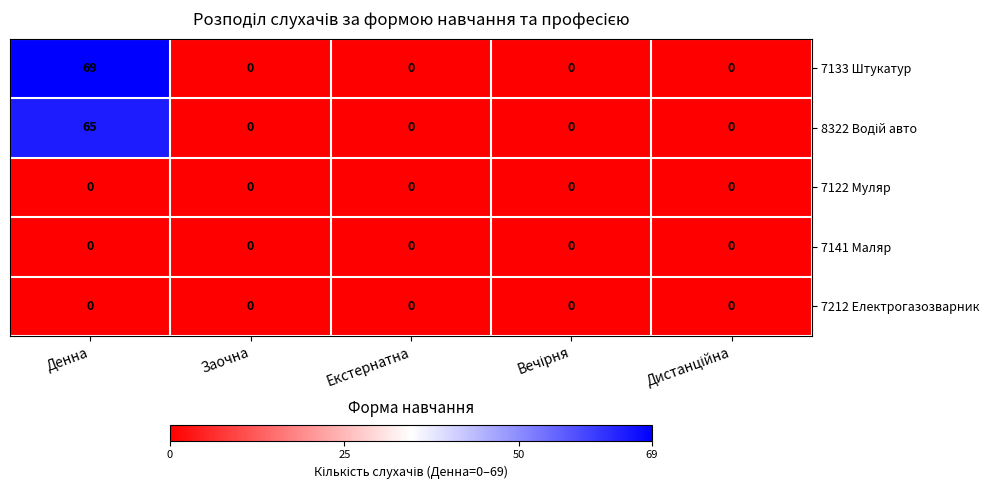

Which series has the largest range (max minus min)?

7133 Штукатур